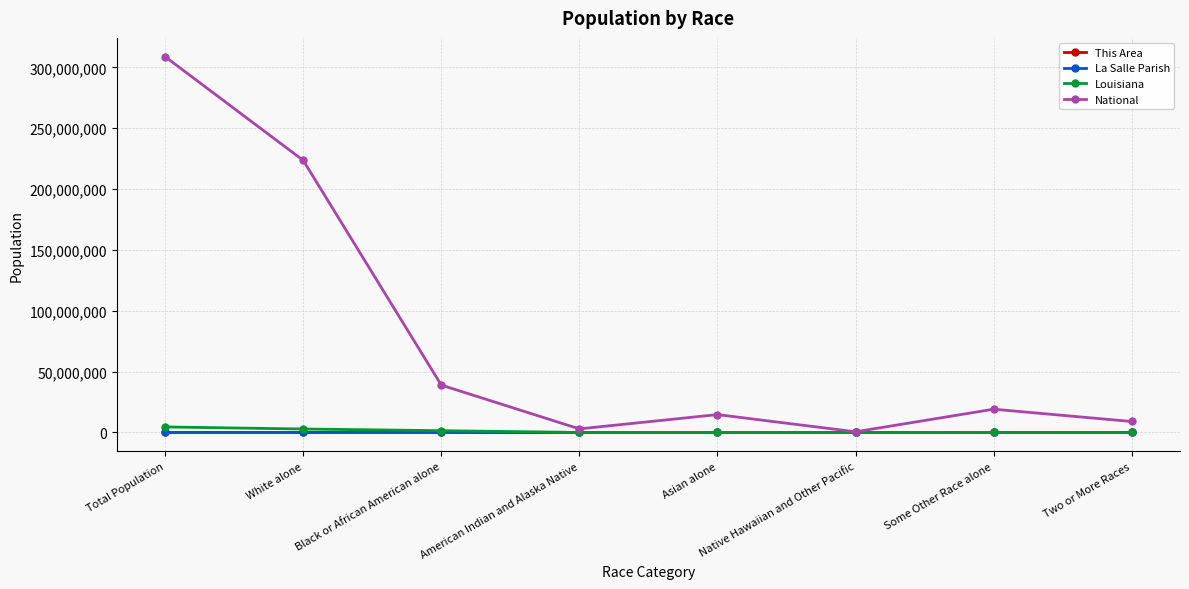

At which label is National closest to 154642775?

White alone